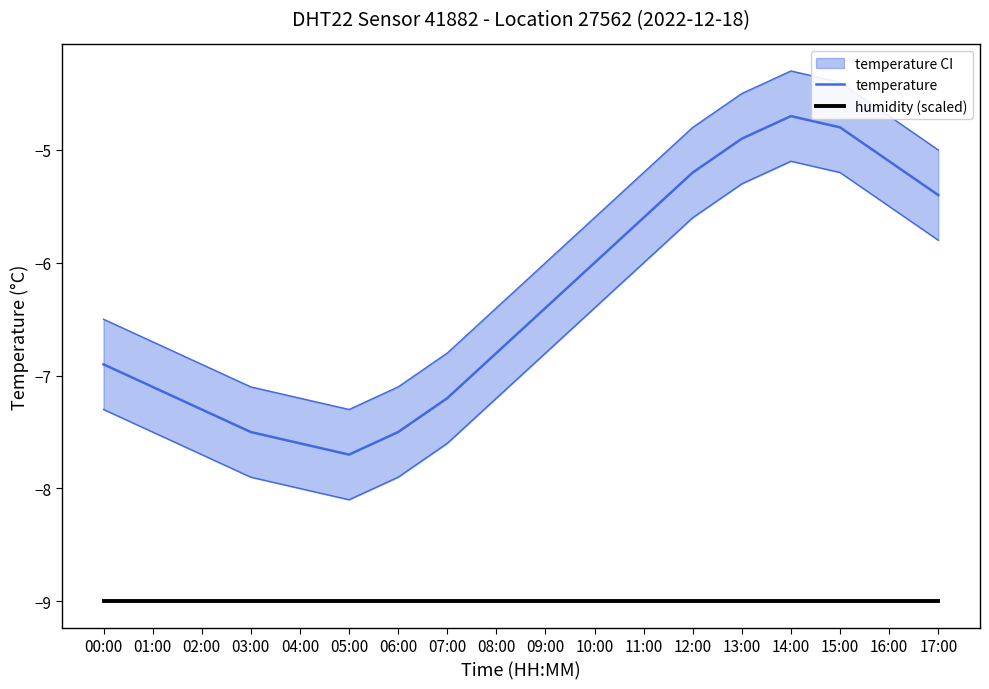

The value of temperature at 17:00 is -2.5. True or false?

False